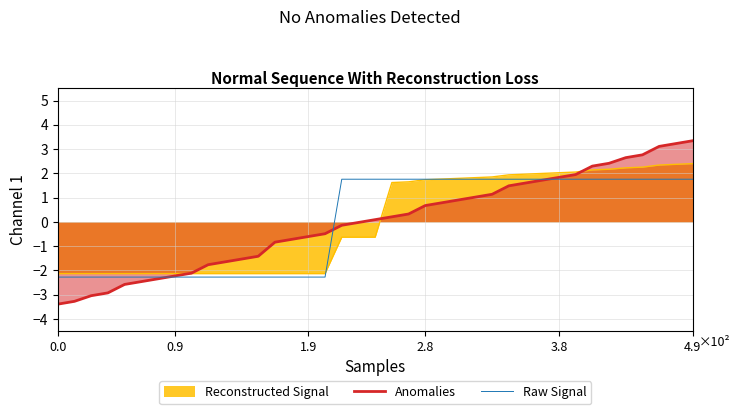

How many lines are shown in the chart?

3